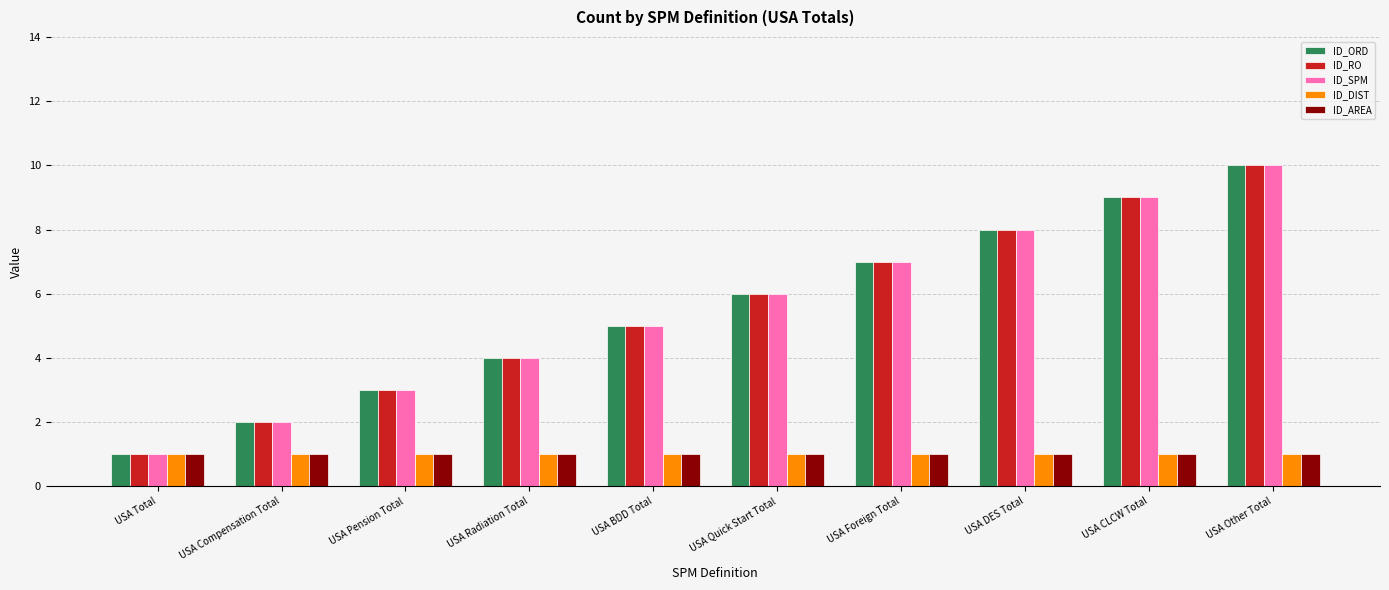

Is it true that ID_RO equals 2 at USA Compensation Total?

True